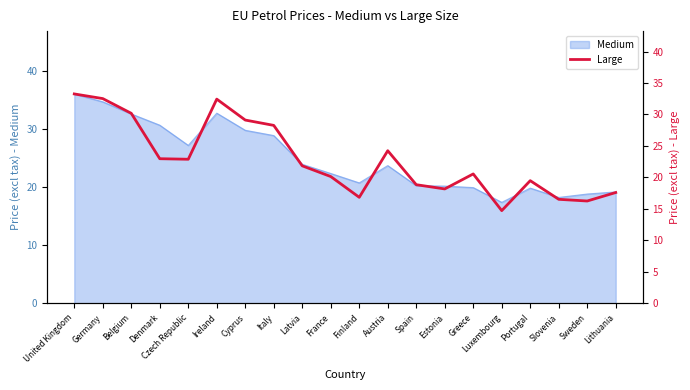

Is it true that Medium equals 18.8 at Sweden?

True